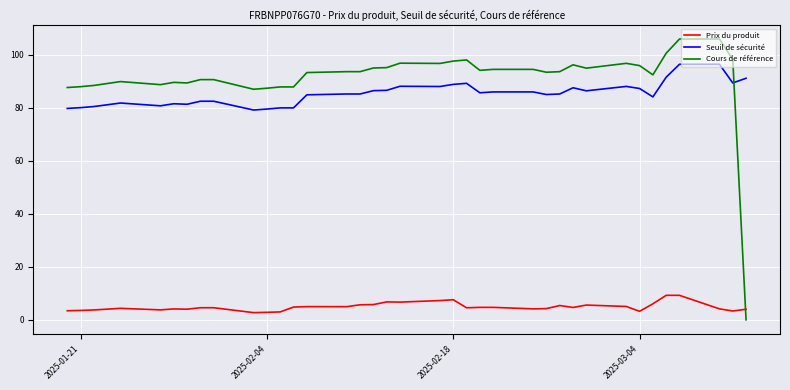

Which series has the widest spread of values?

Cours de référence